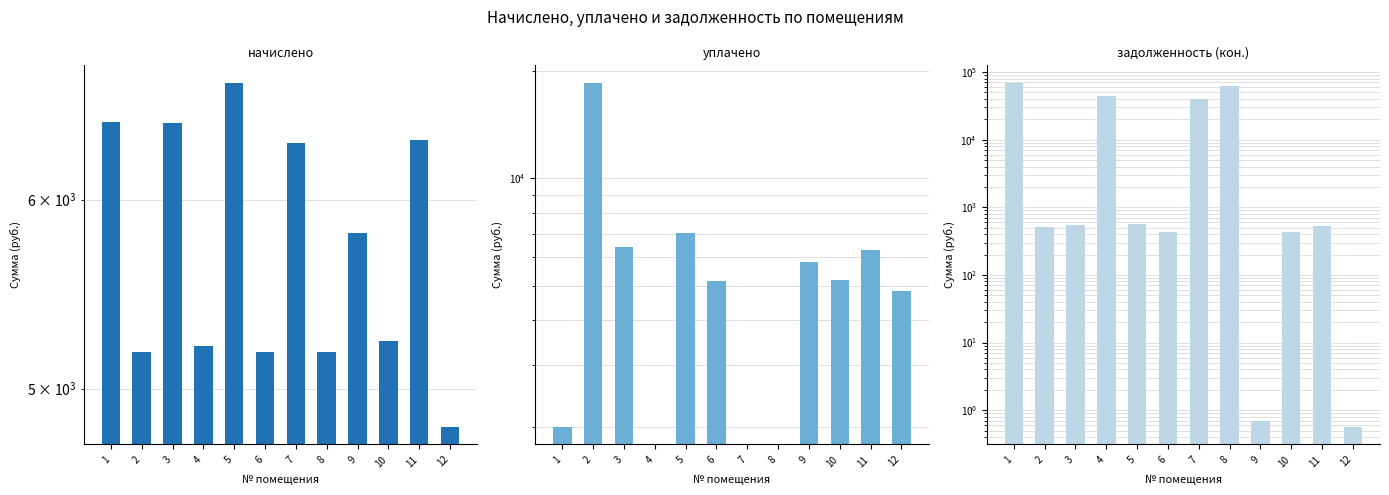

The value of задолженность (кон.) at 6 is 431.8. True or false?

True